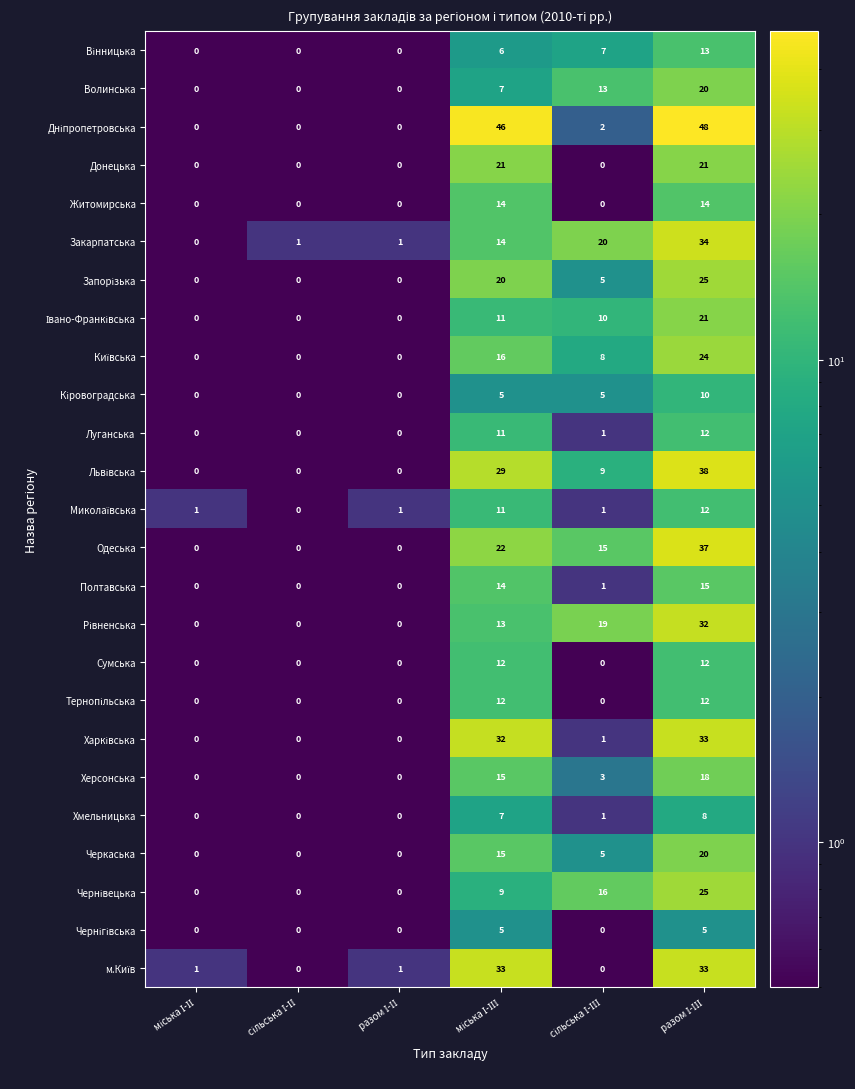

What is the greatest value displayed?

48